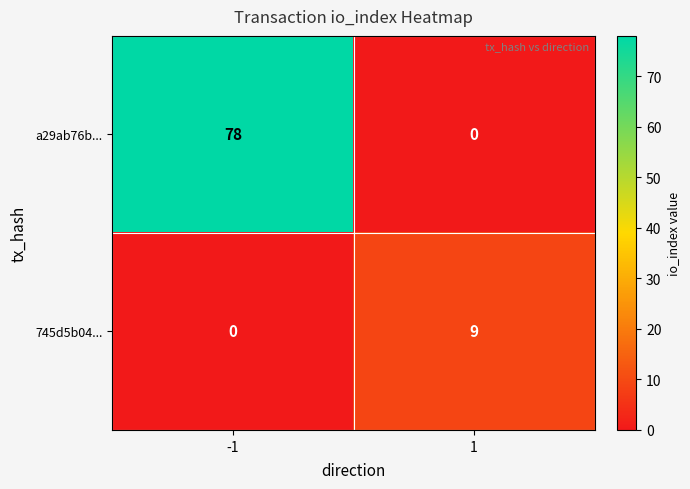

The a29ab76b... series shows 78 at -1. True or false?

True